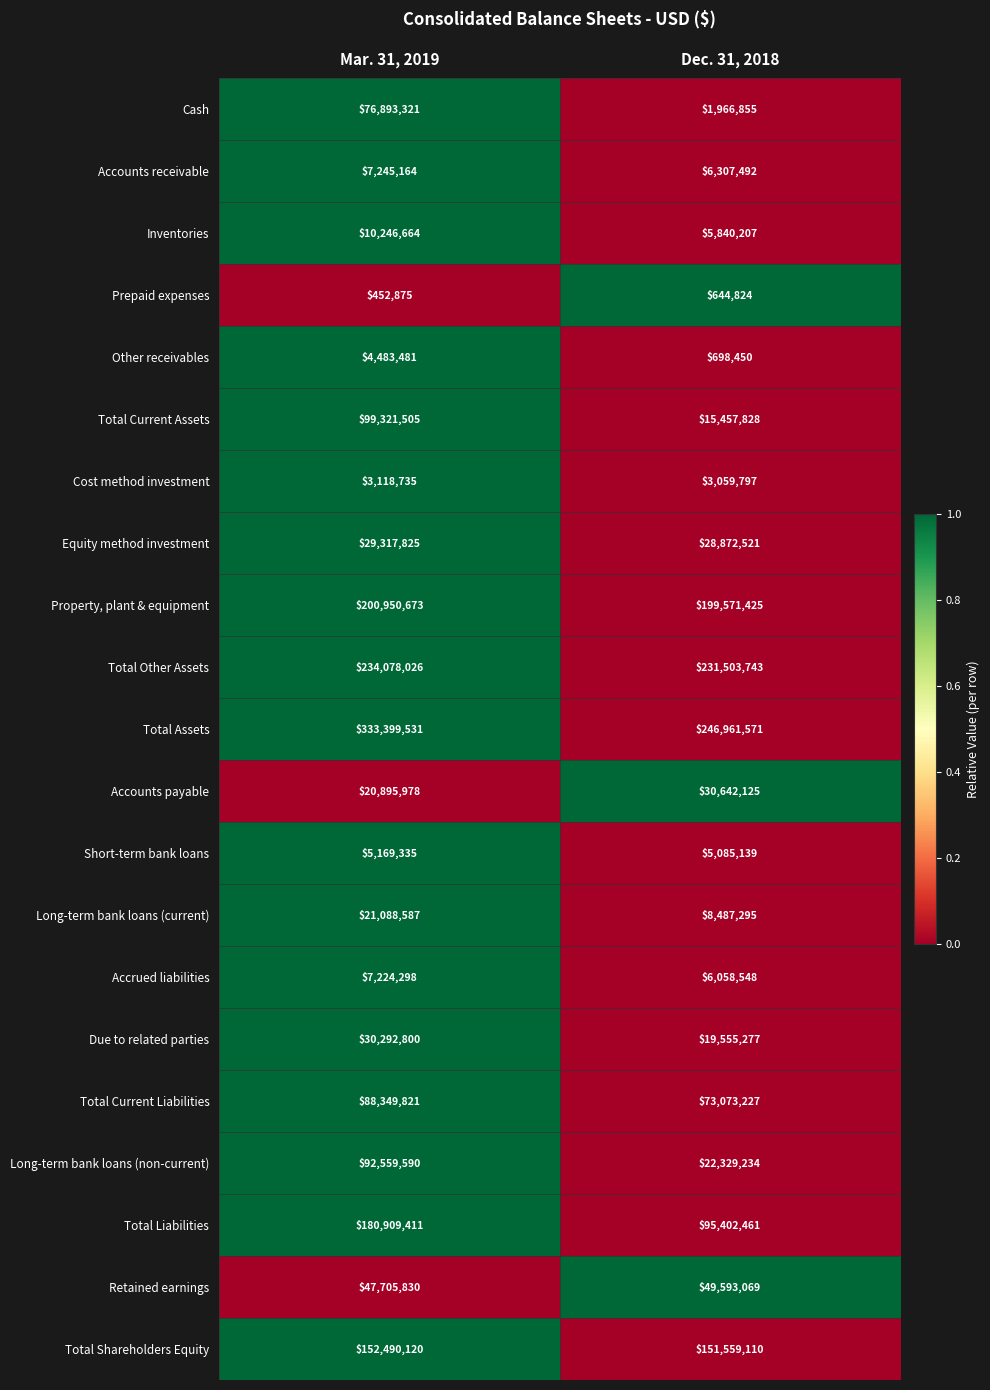

What is the approximate value of Accounts receivable at Dec. 31, 2018?

6307492